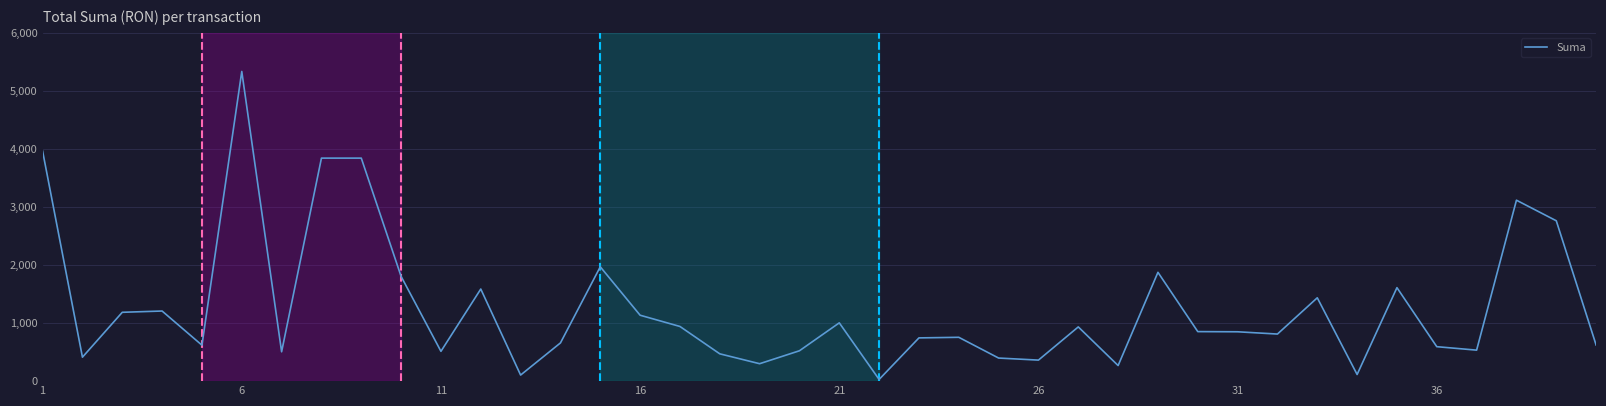

What is the greatest value displayed?

5333.4